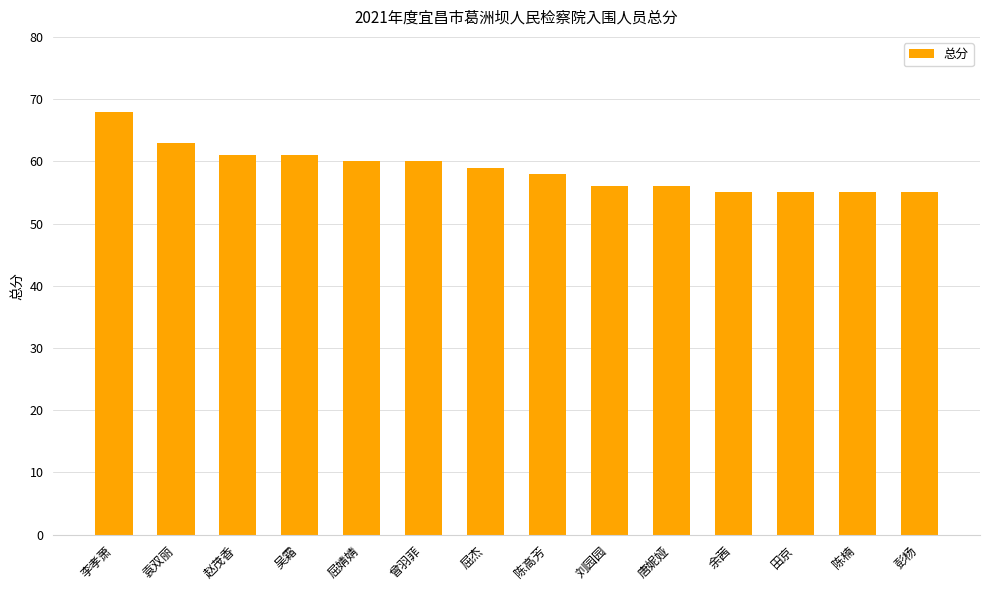

Reading right to left, list all the values displayed in this chart.

55	55	55	55	56	56	58	59	60	60	61	61	63	68